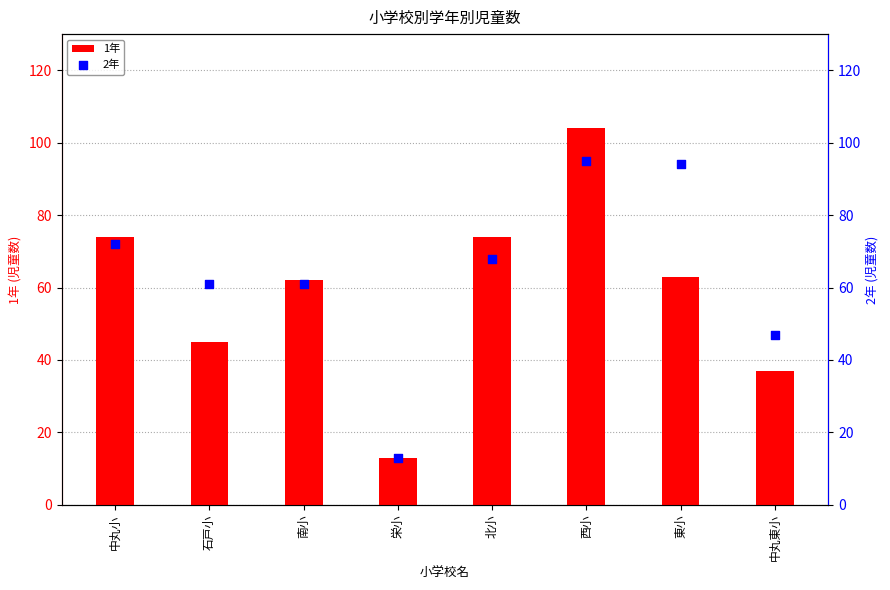

Which series has the widest spread of Y values?

1年